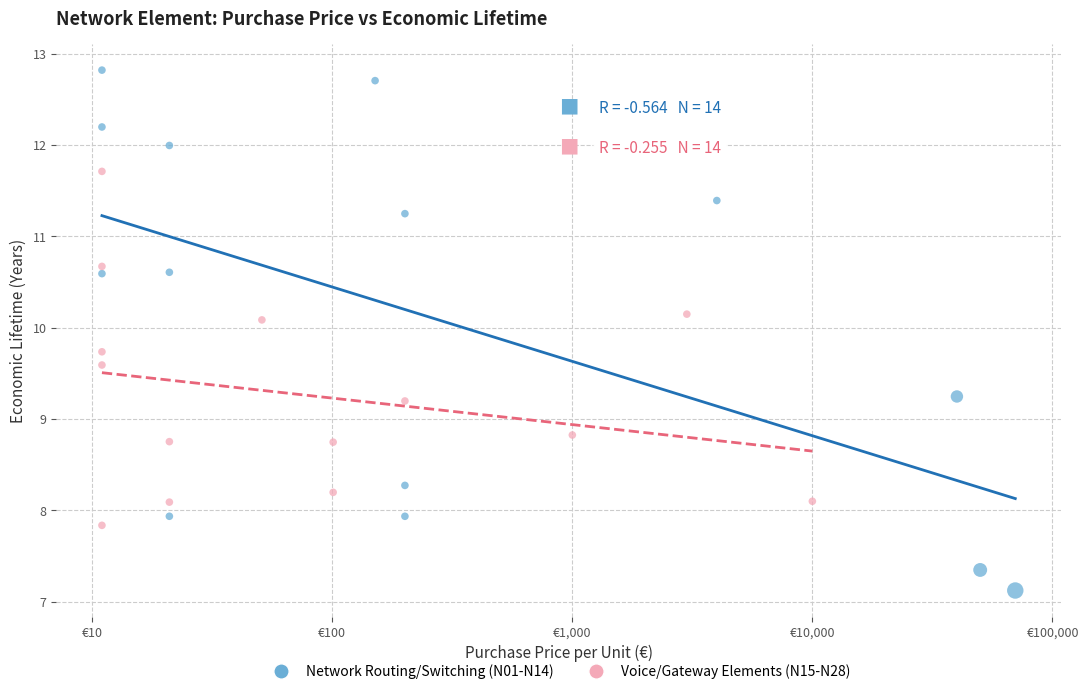

Which series reaches the minimum Y coordinate?

Network Routing/Switching (N01-N14)